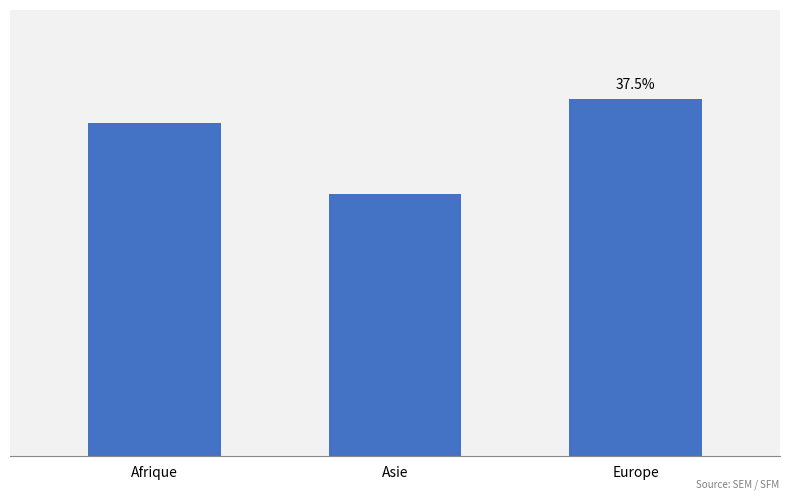

What is the label of the 3rd bar from the right?

Afrique